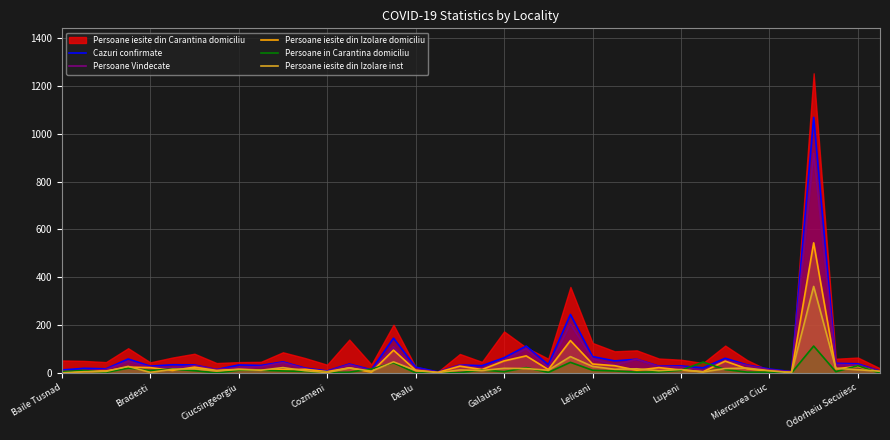

What is the highest value of the Persoane Vindecate series?

918